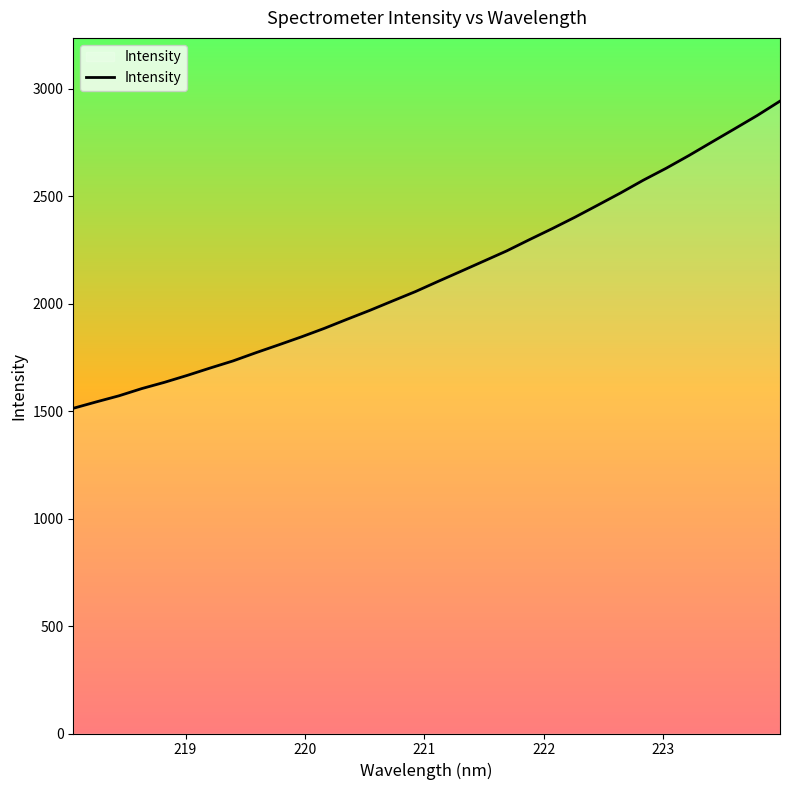

What is the smallest value displayed?

1513.6